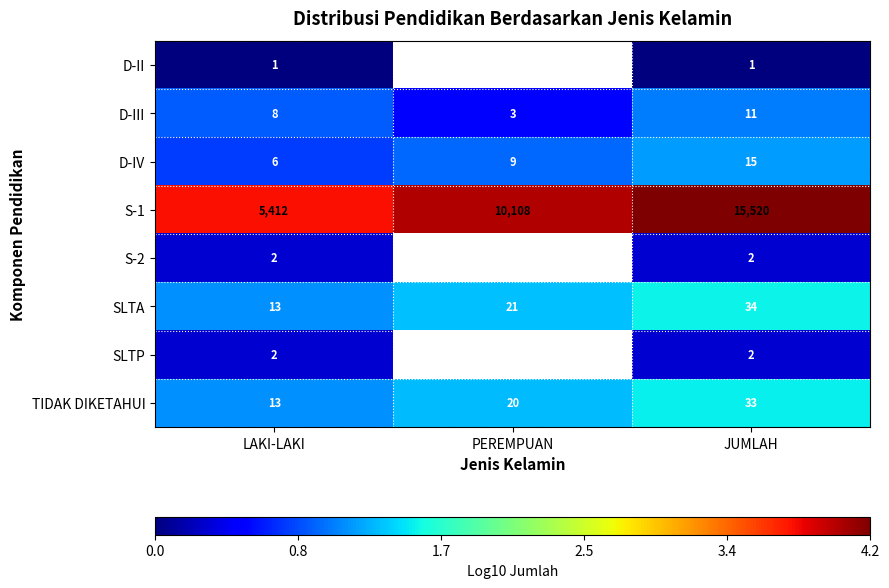

How many D-III values are between 3 and 11?

3